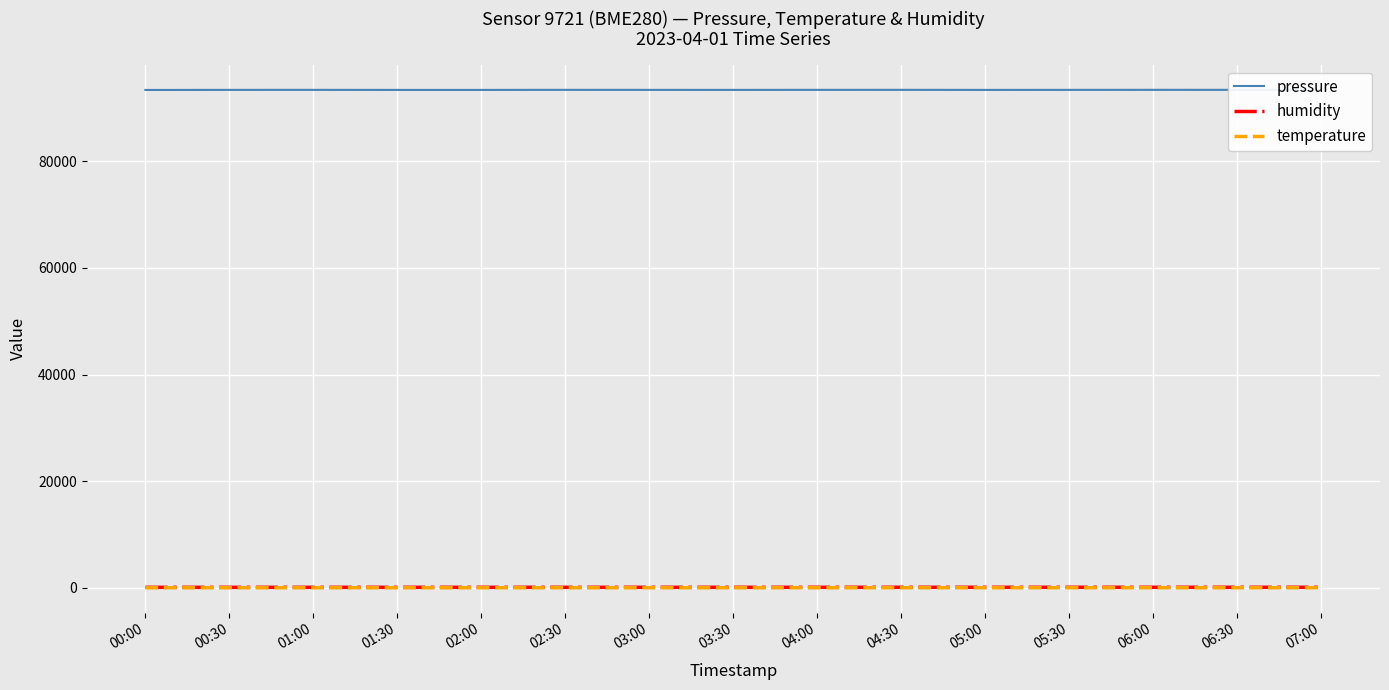

At 07:00, list the series in order from smallest to largest.

temperature, humidity, pressure